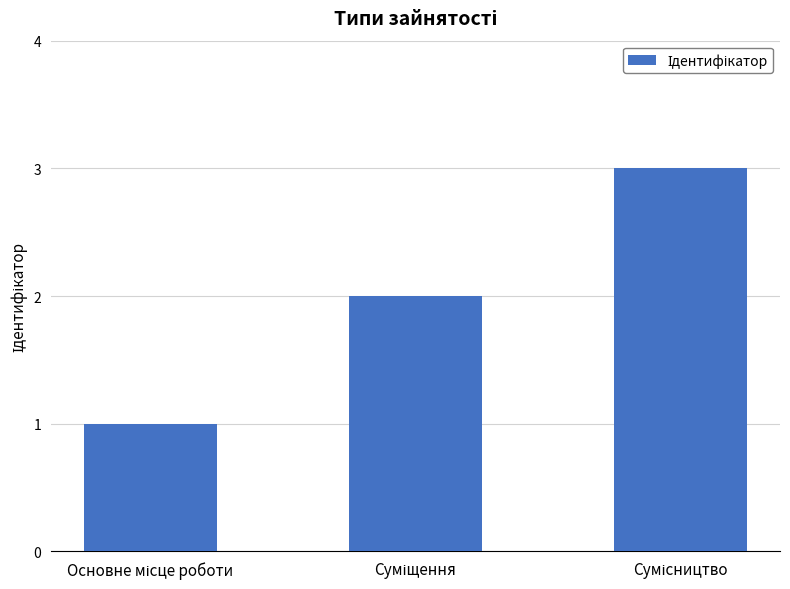

What is the maximum value shown in the chart?

3